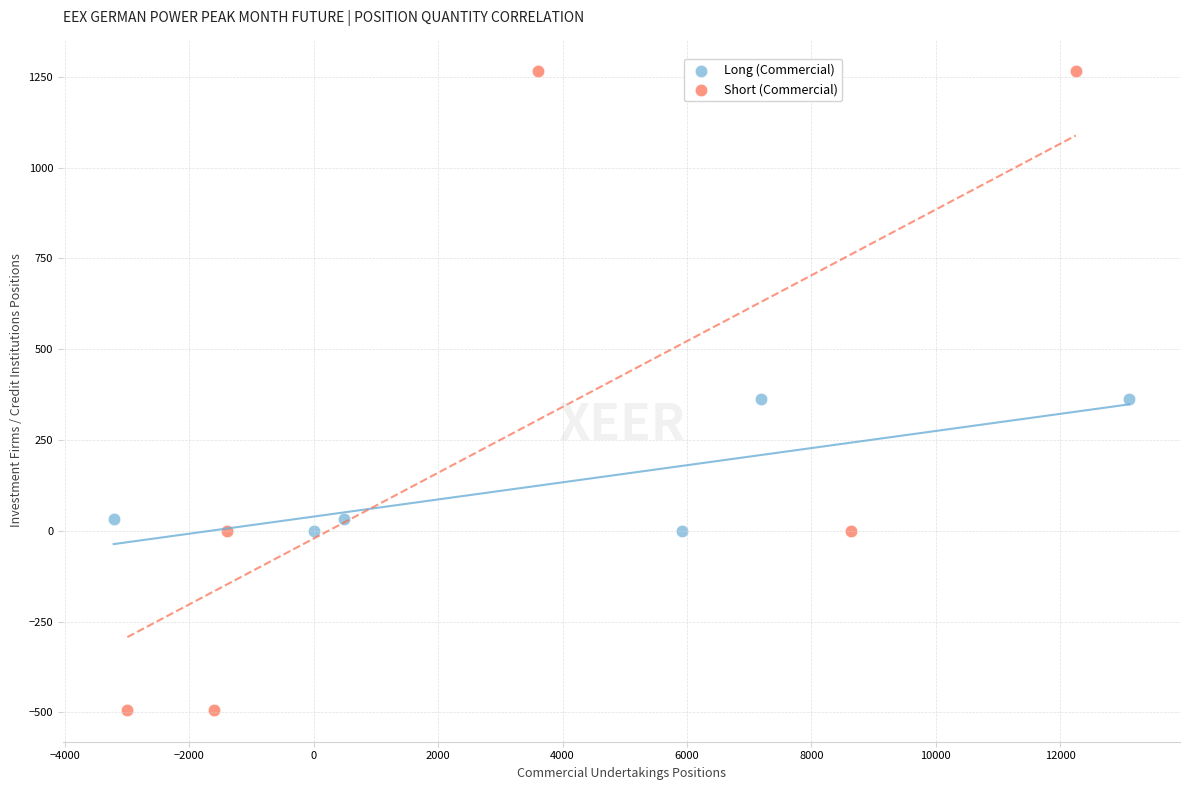

Which series has the largest Y range (max minus min)?

Short (Commercial)